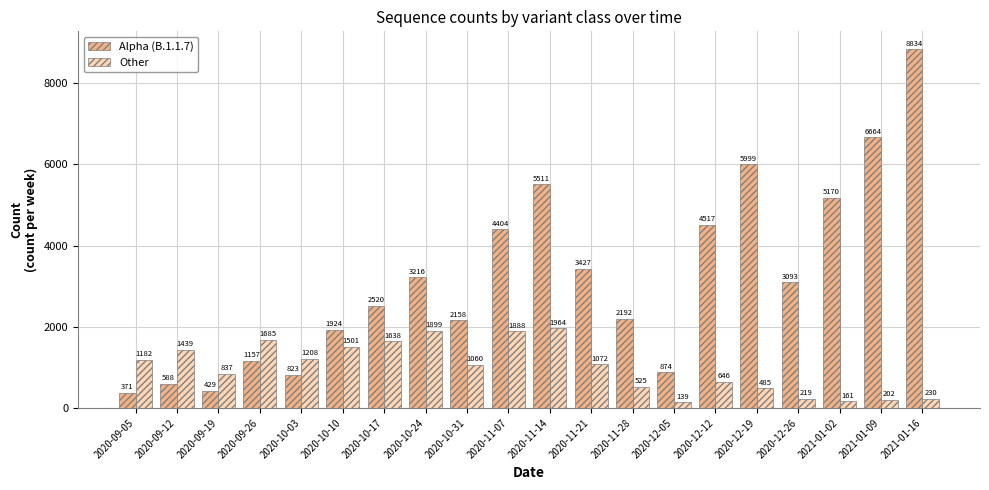

What is the difference between the second highest and second lowest values in the Other series?

1738